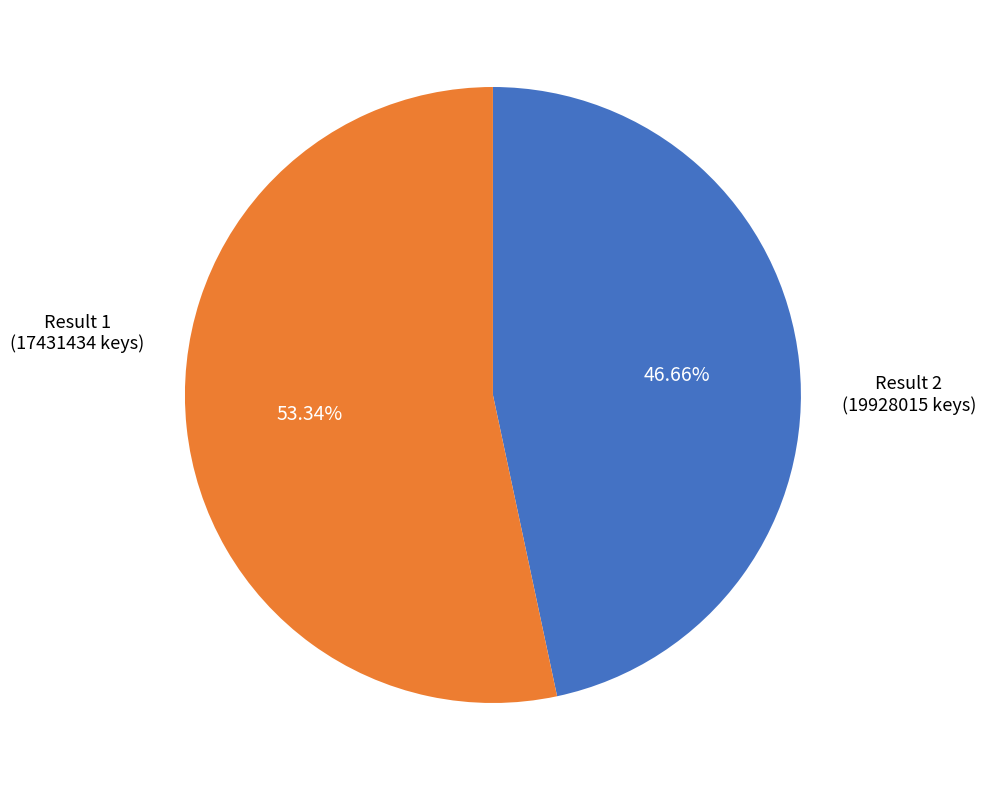

Is there a majority slice in this chart?

Yes